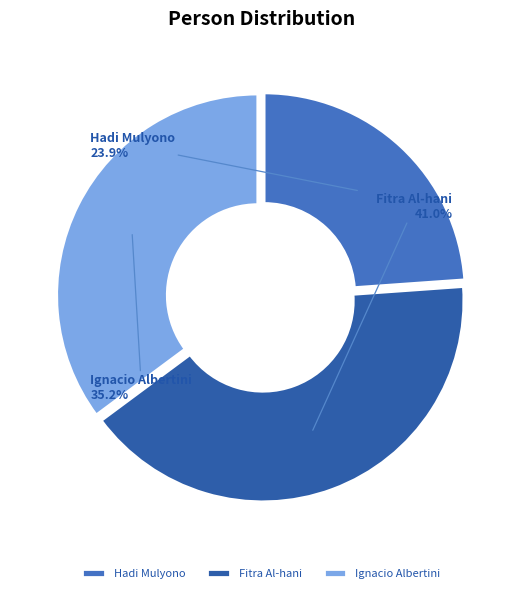

What is the smallest slice in the pie chart?

Hadi Mulyono